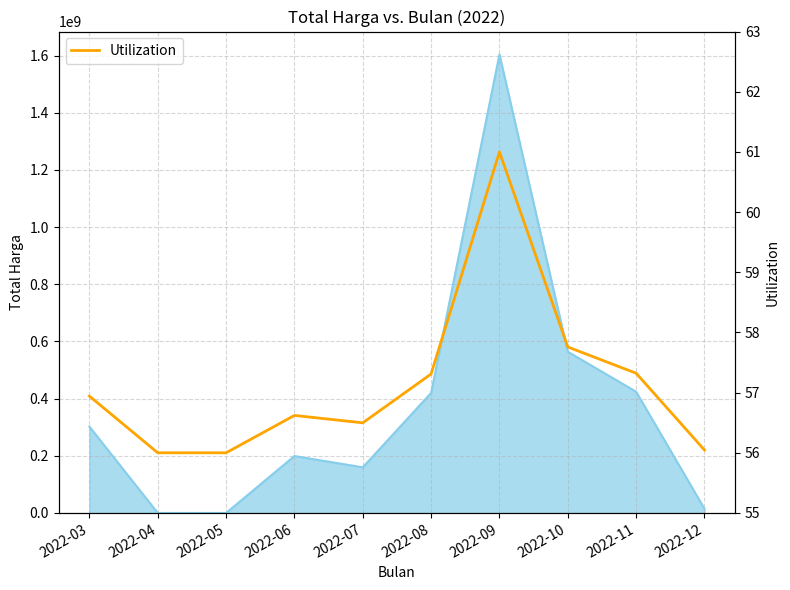

How many data points does each series have?

10